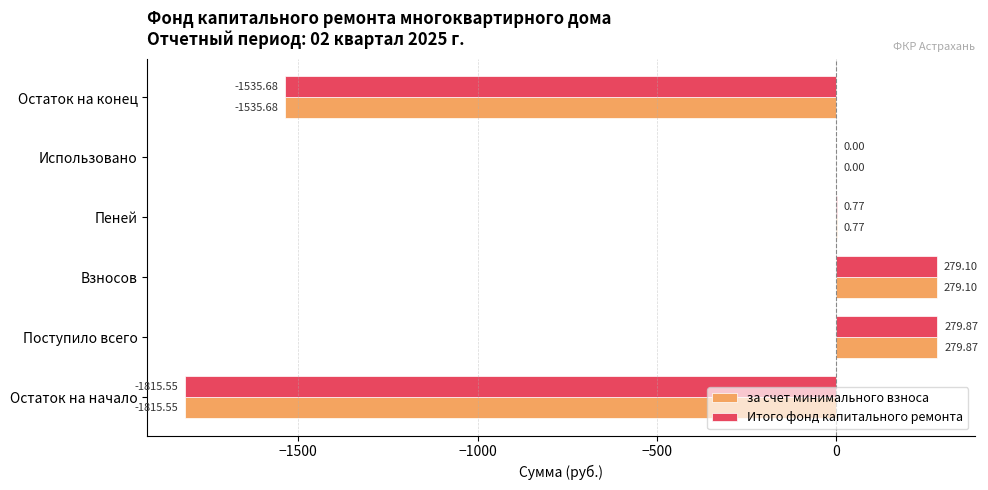

At which label is за счет минимального взноса closest to -767?

Использовано